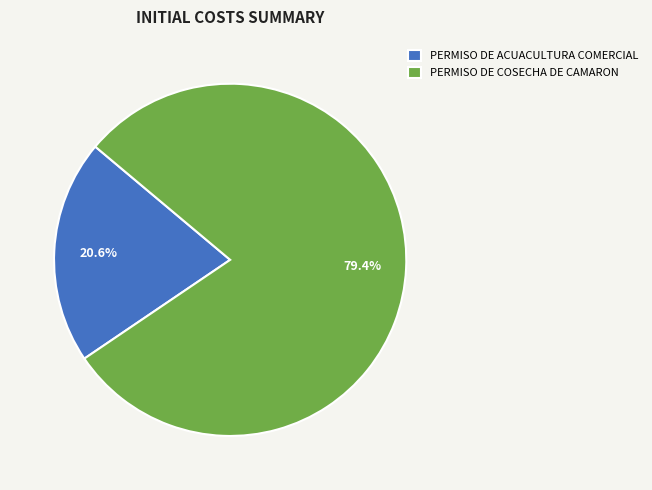

Which slice is the smallest?

PERMISO DE ACUACULTURA COMERCIAL